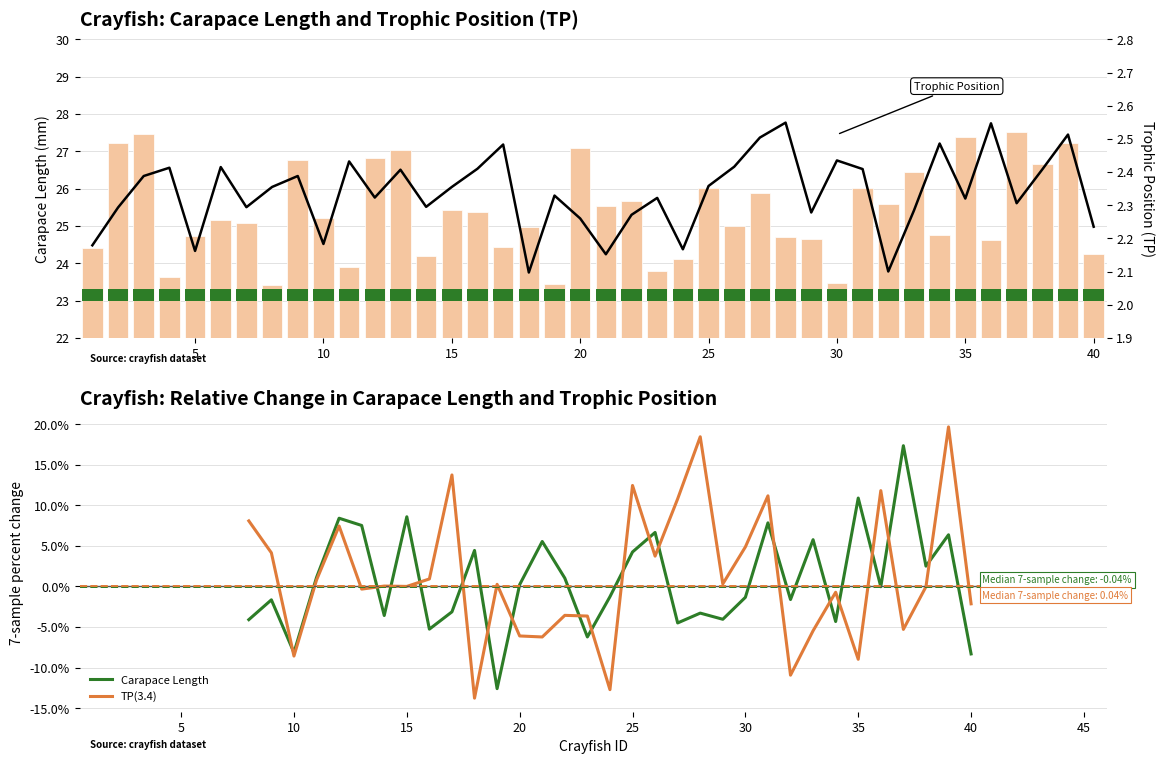

Which series has the largest total across all categories?

TP(3.4)